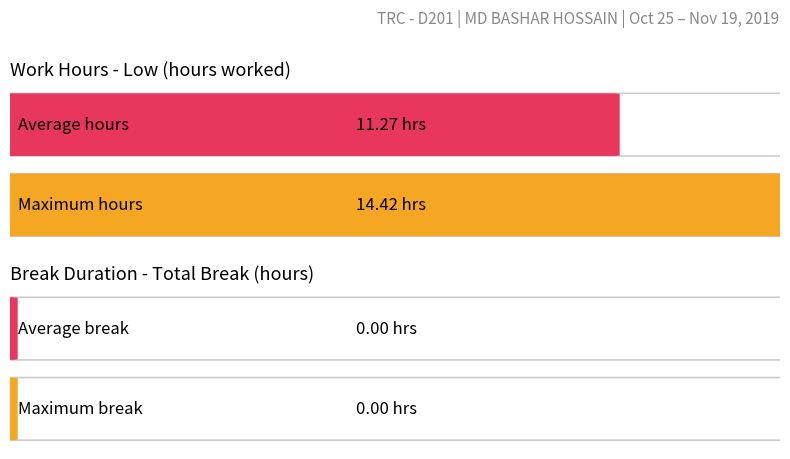

What is the difference between the maximum and minimum values?

14.4